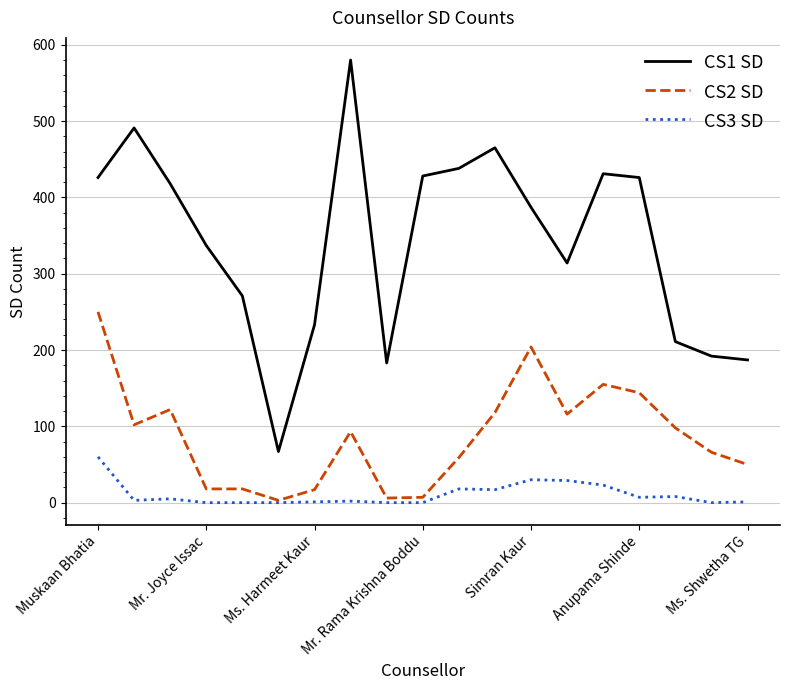

List the series in order of their overall mean, lowest first.

CS3 SD, CS2 SD, CS1 SD